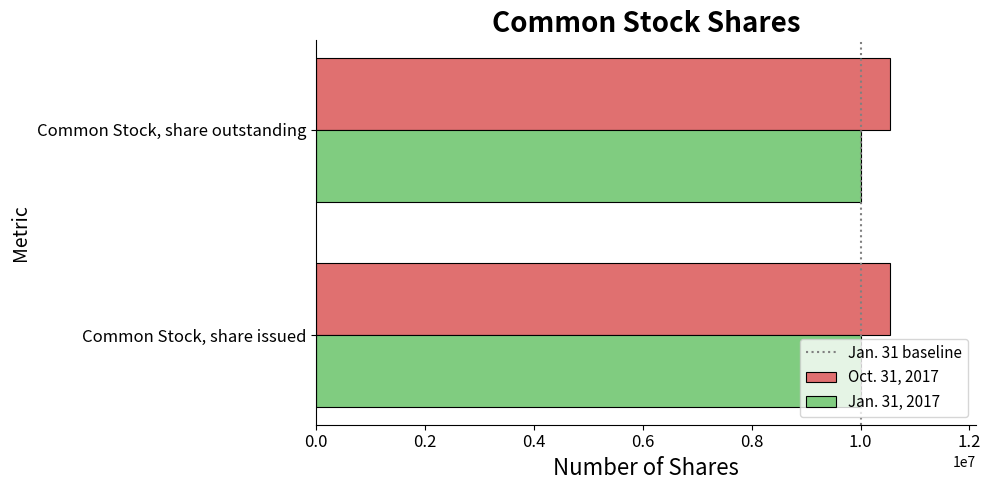

What is the sum of the Oct. 31, 2017 values at Common Stock, share issued and Common Stock, share outstanding?

21081504